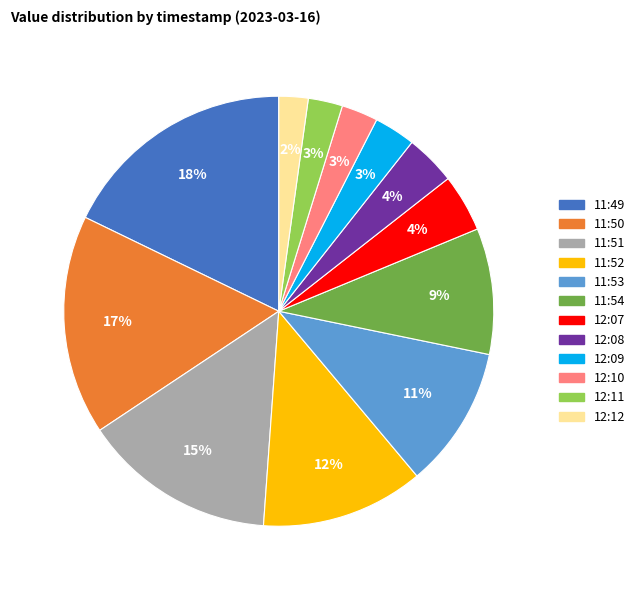

Do 11:49 and 12:08 together represent more than half of the pie?

No